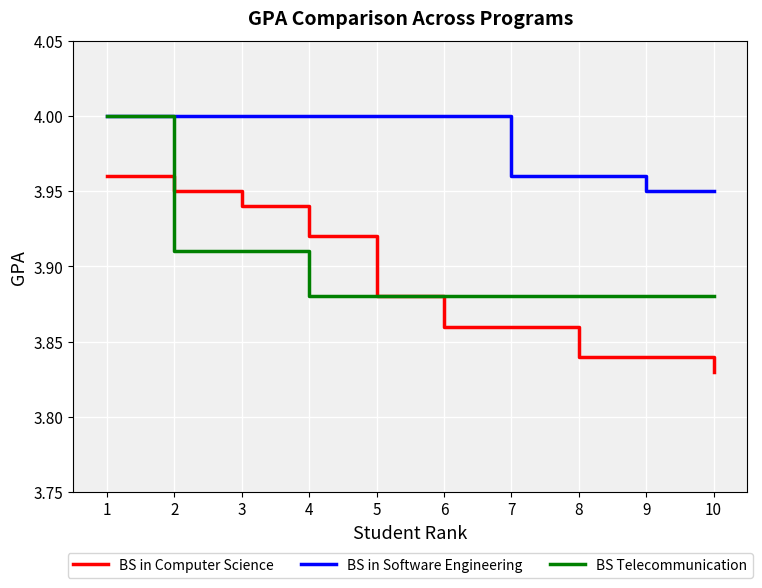

What is the sum of all BS Telecommunication values?

39.0